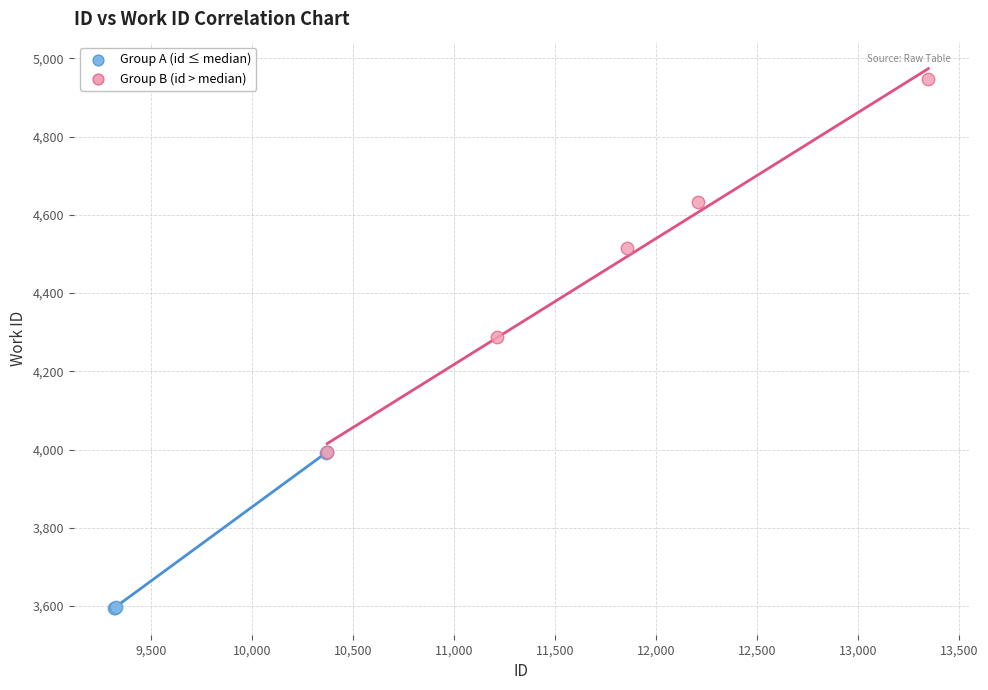

Which series has the widest spread of Y values?

Group B (id > median)